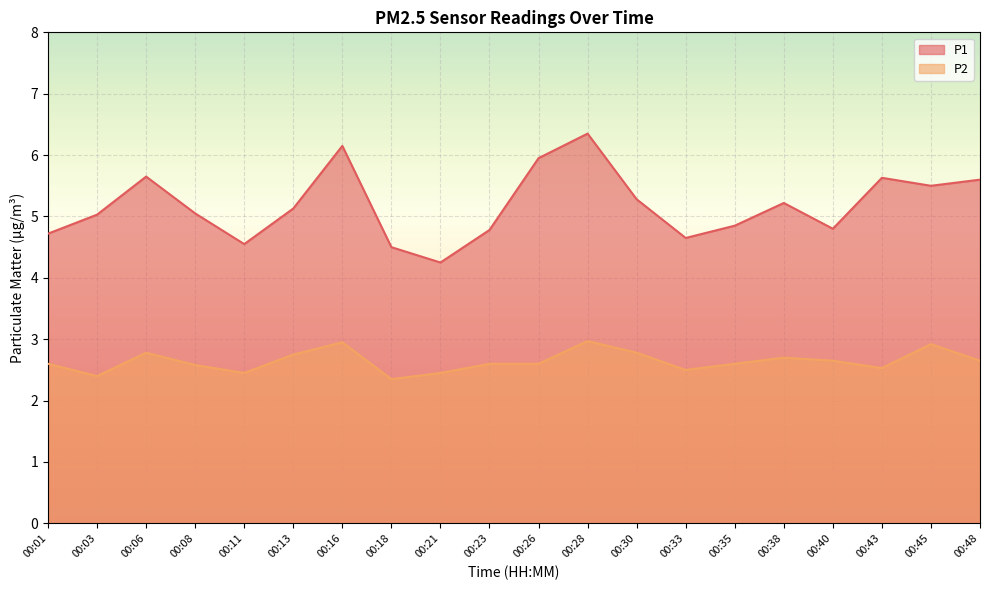

How many lines are shown in the chart?

2